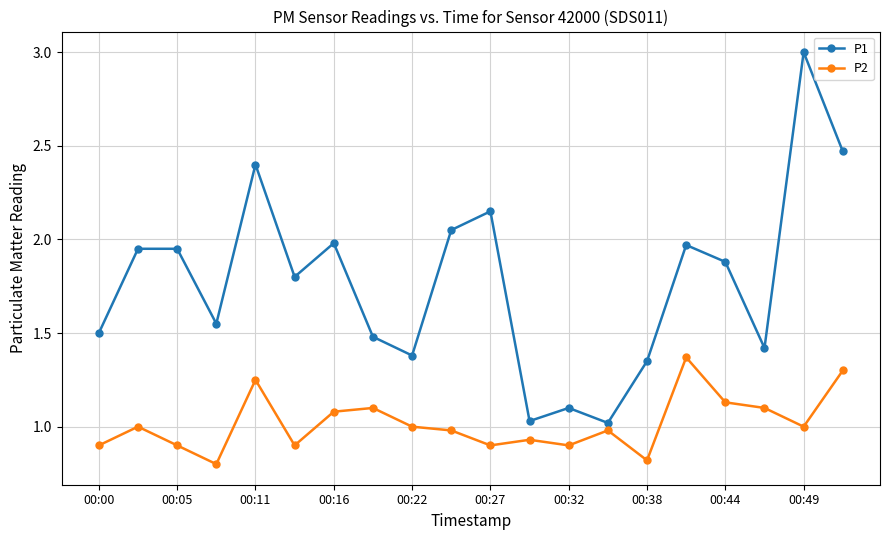

True or false: P1 and P2 intersect in this chart.

False